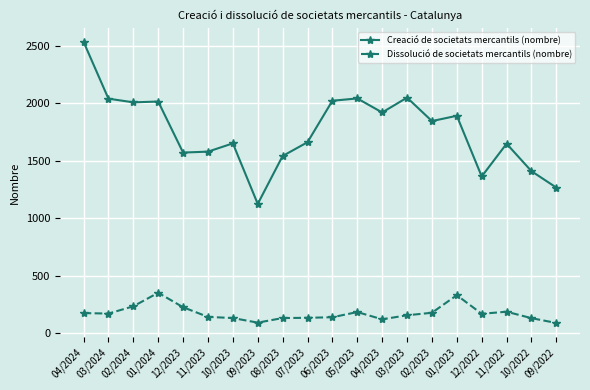

What is the label of the 19th point from the right?

03/2024